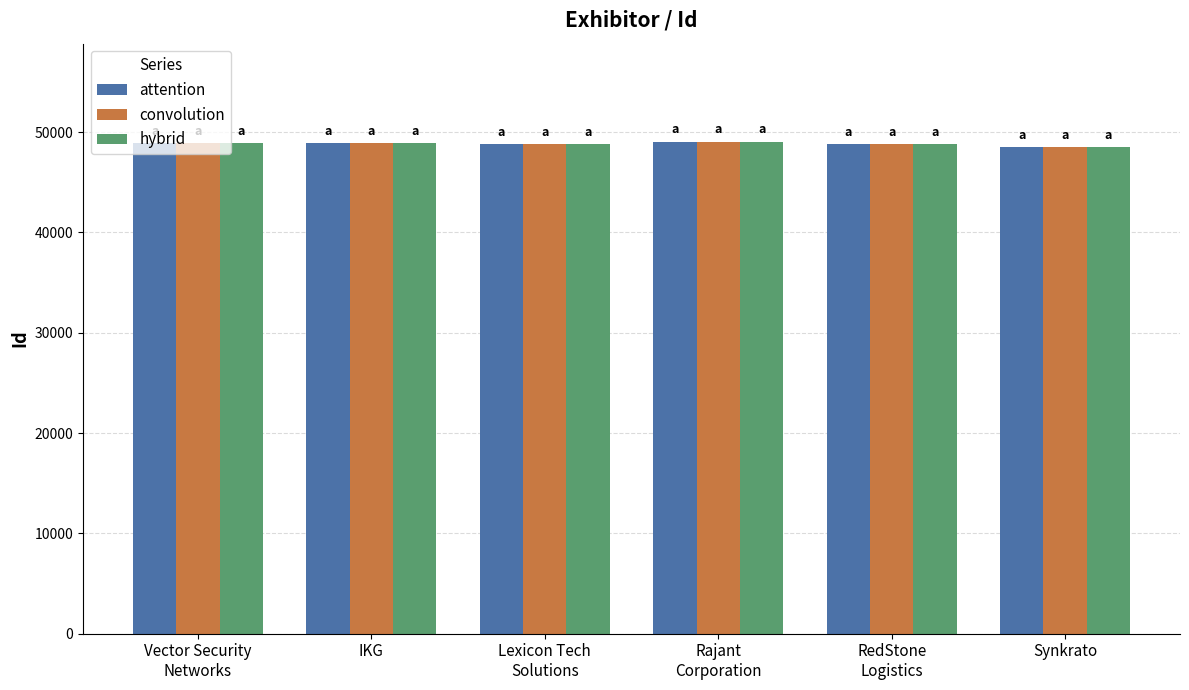

What is the minimum value shown in the chart?

48482